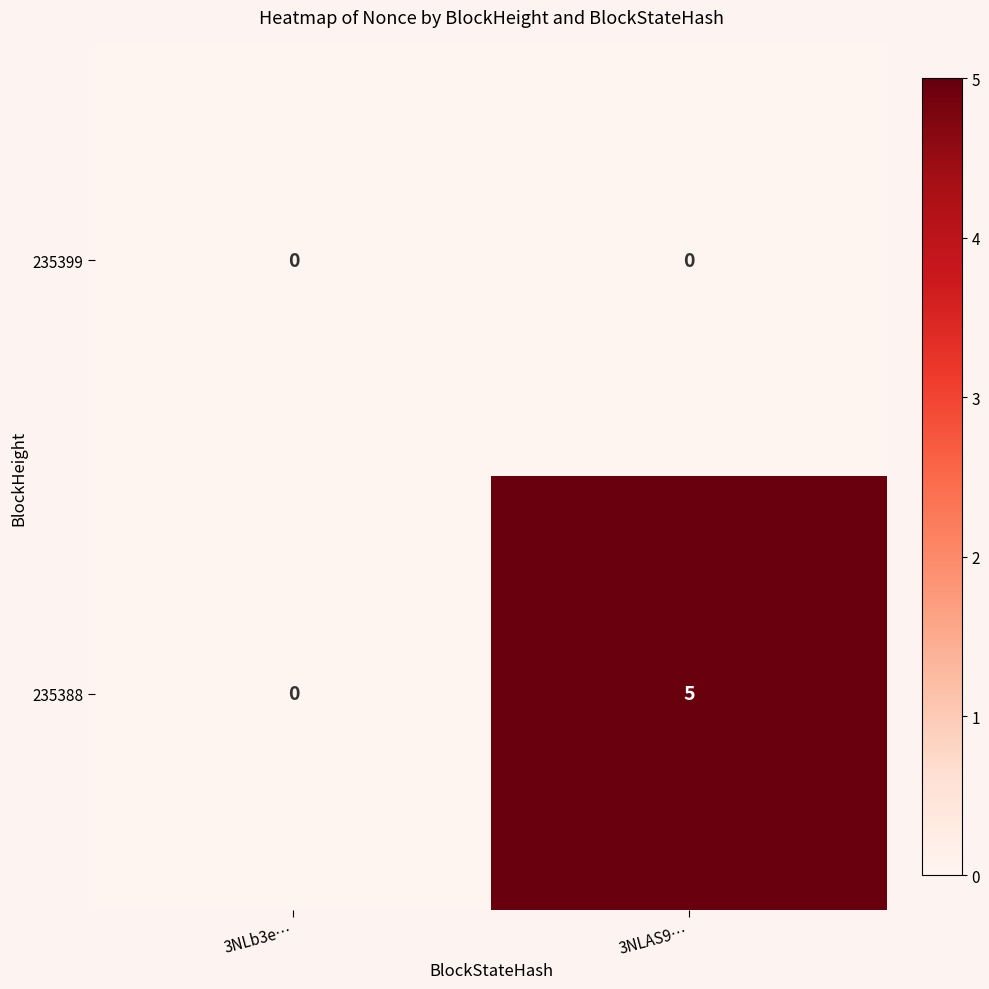

Reading left to right, transcribe all the data shown in this chart.

235399: 3NLb3e…=0	3NLAS9…=0
235388: 3NLb3e…=0	3NLAS9…=5